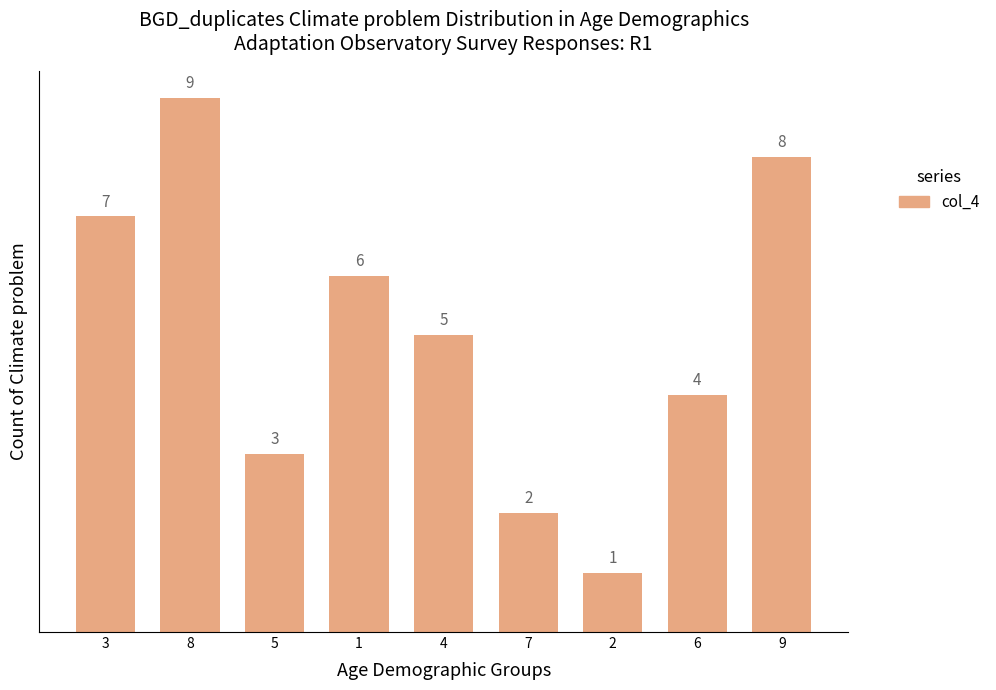

Rank the categories by value from highest to lowest.

8, 9, 3, 1, 4, 6, 5, 7, 2